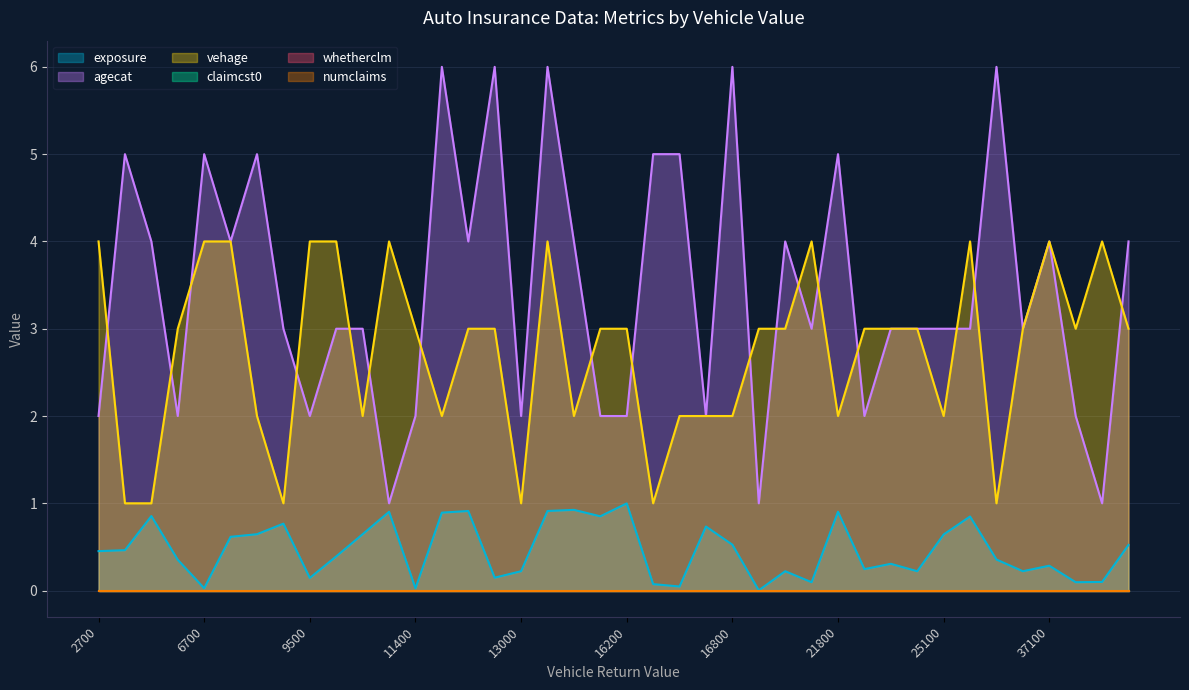

Does the chart display data point markers on the line(s)?

No